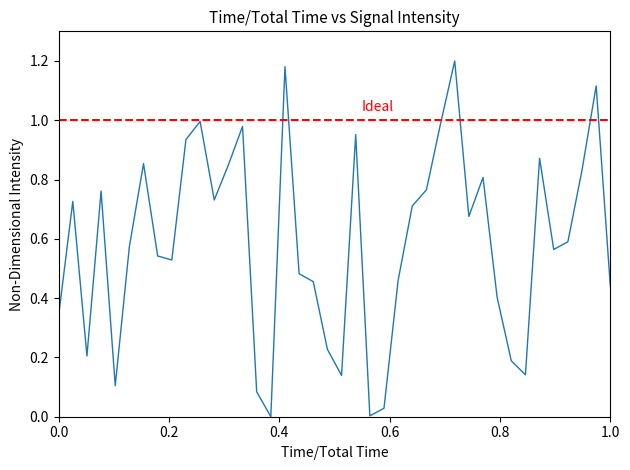

True or false: the data shows 1.5 at 10.

False